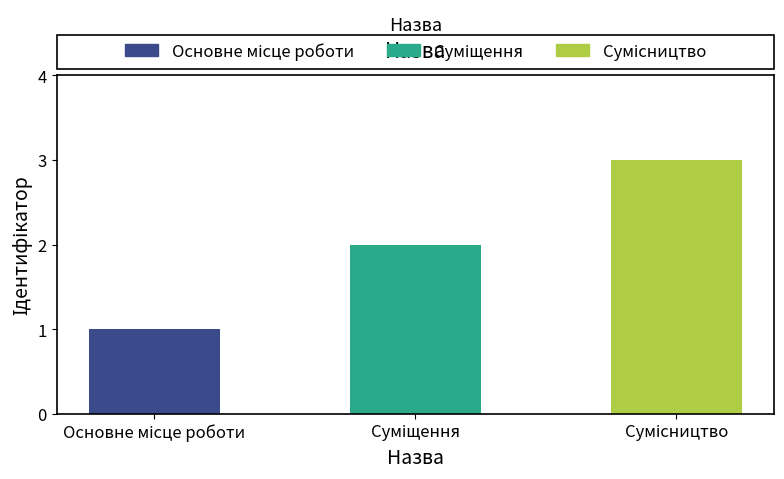

What is the greatest value displayed?

3